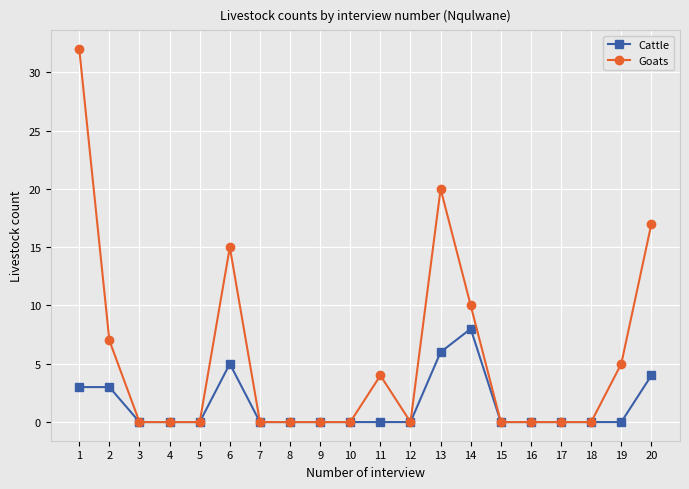

At which category is the sum across all series the highest?

1